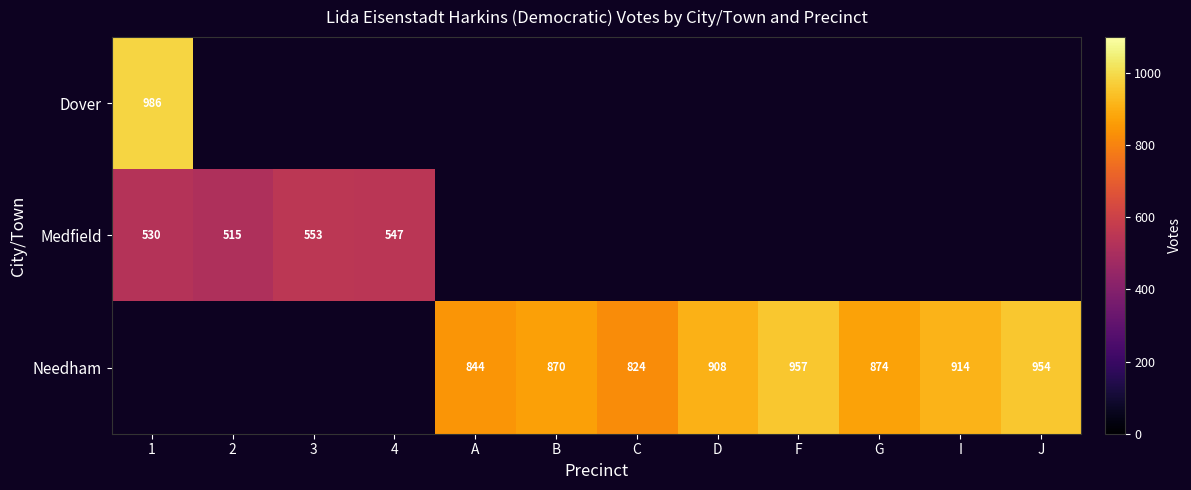

True or false: Medfield has a value of 781 at 3.

False